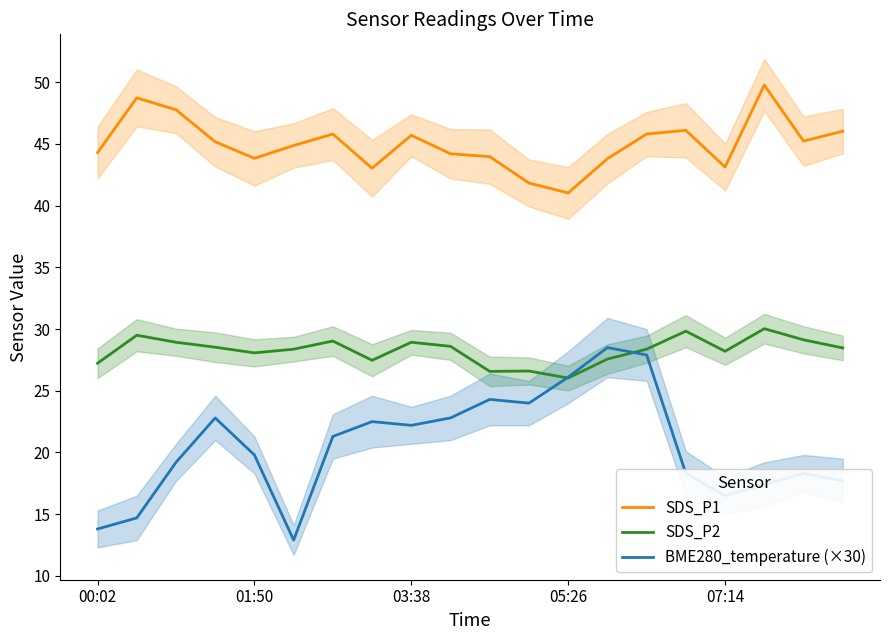

True or false: SDS_P1 and SDS_P2 intersect in this chart.

False